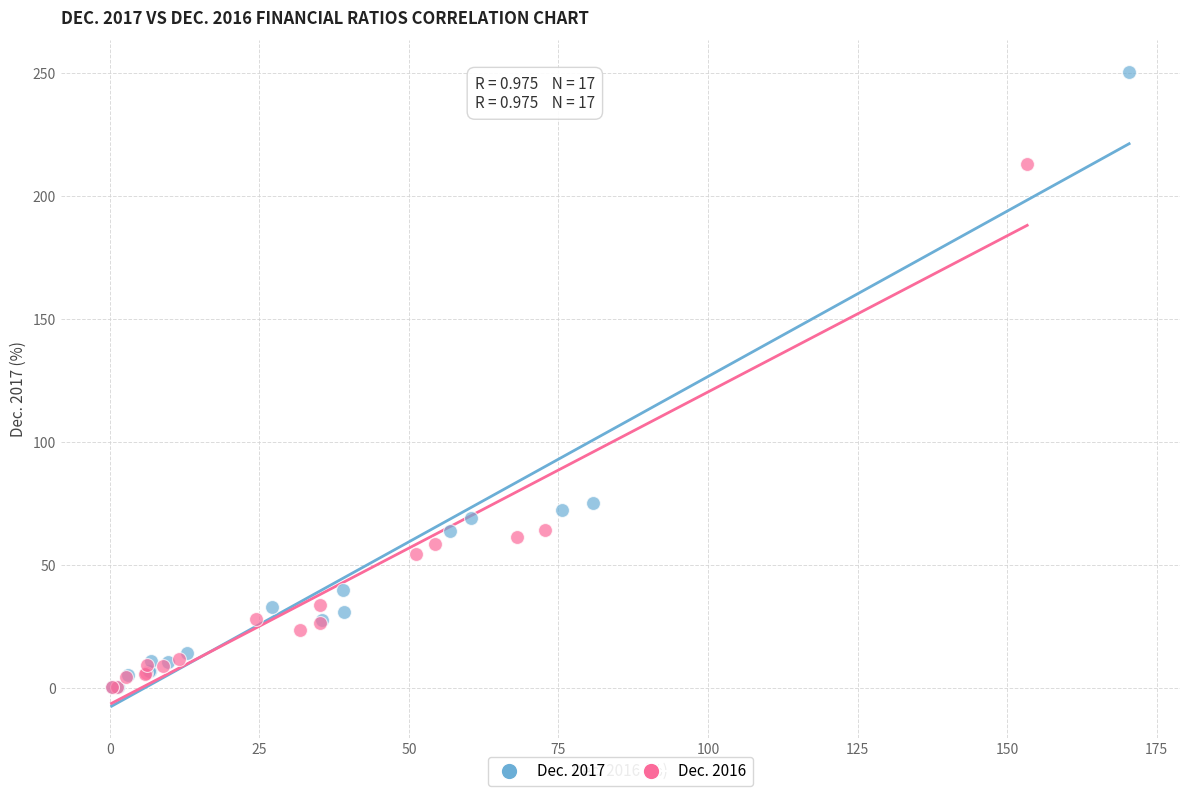

Which series reaches the maximum Y coordinate?

Dec. 2017